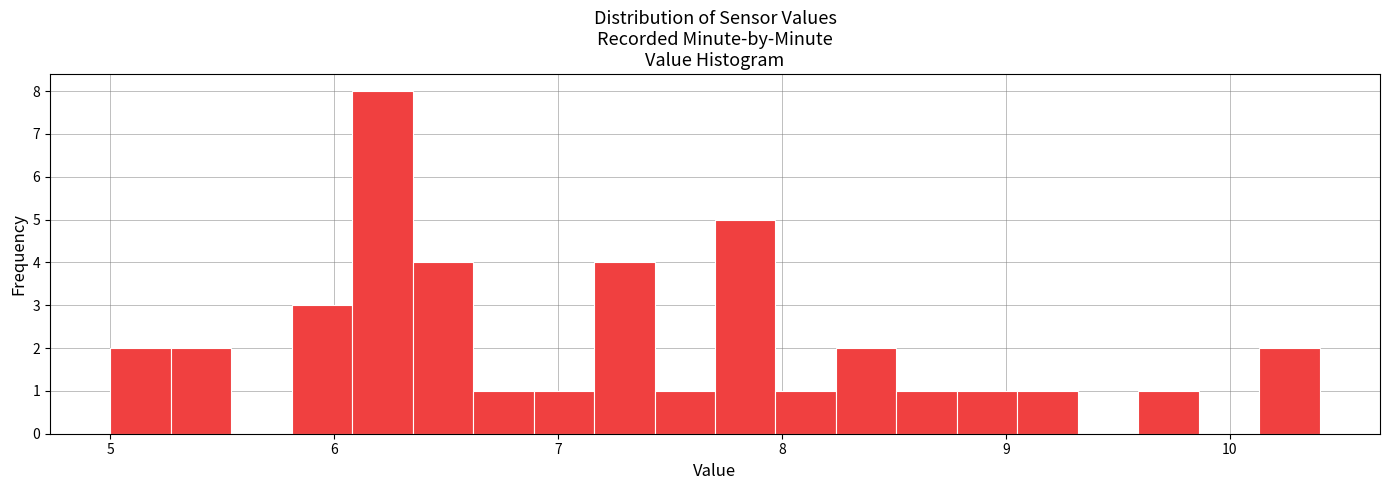

Read against the x-axis, roughly where is the centre of the tallest bar?

6.2